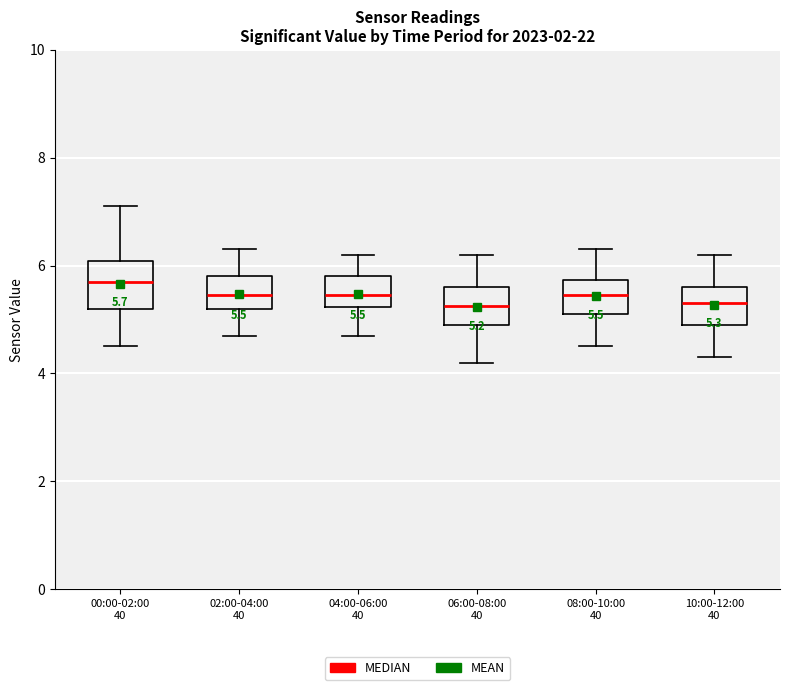

Which box's median line is the highest?

00:00-02:00 40